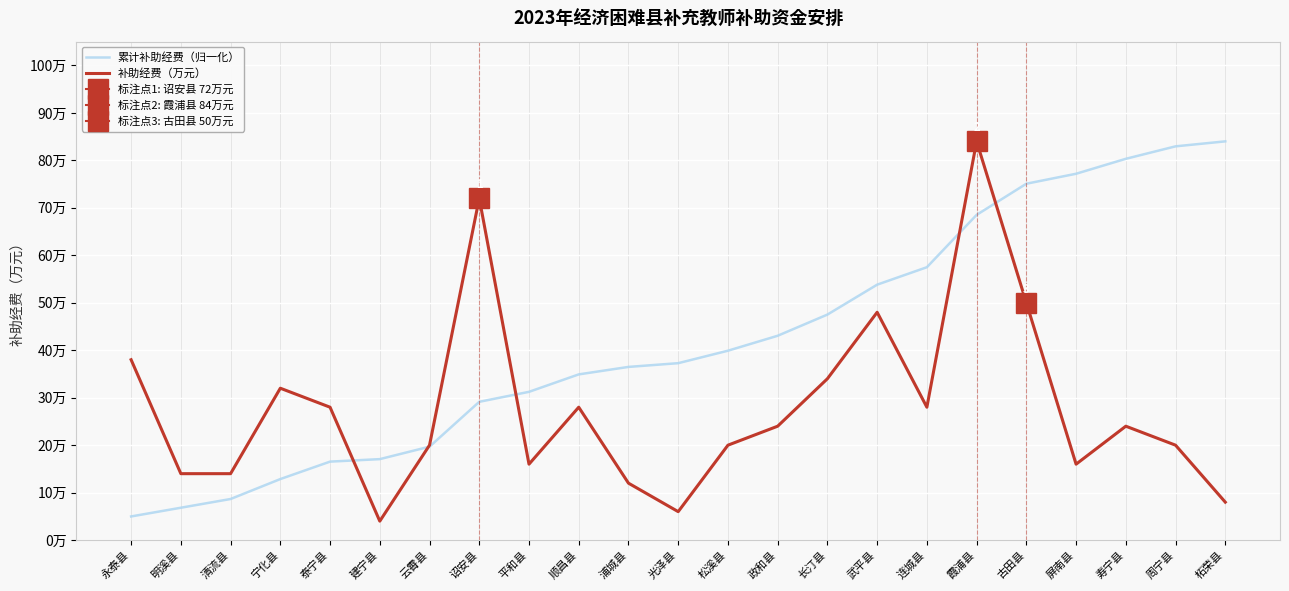

Between 武平县 and 顺昌县, which is larger?

武平县